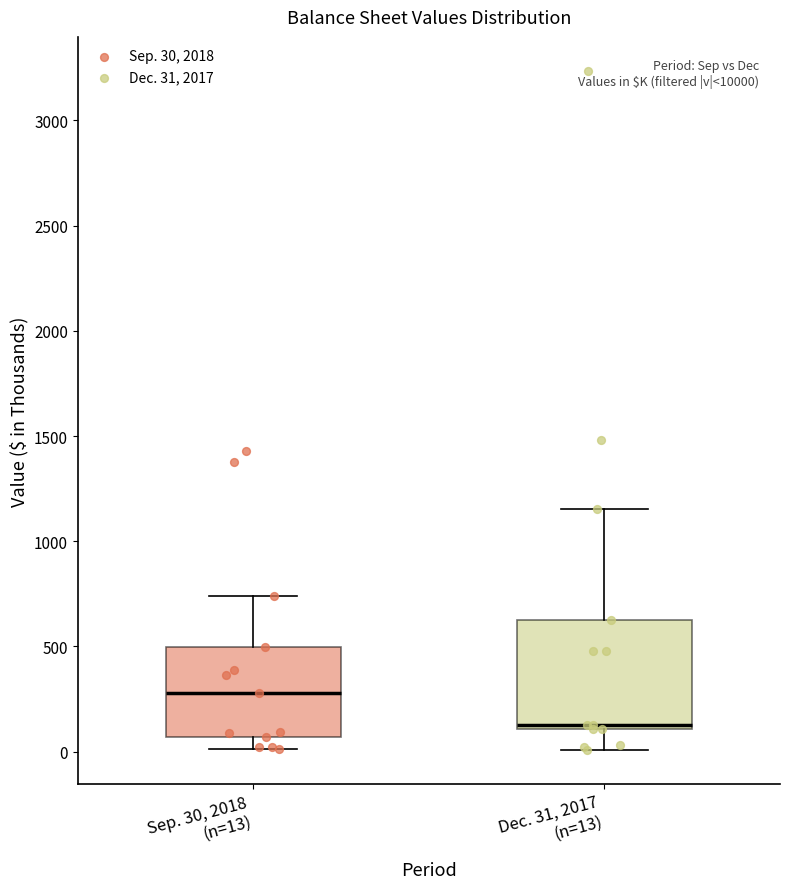

Reading left to right, read every box against the y-axis: the position of its median line, the range the box covers, and the ends of its whiskers. The values are not printed on the chart, so give them approximately, as read against the axis.

Sep. 30, 2018 (n=13): median 300, box 50 to 500, whiskers 0 to 750
Dec. 31, 2017 (n=13): median 150, box 100 to 650, whiskers 0 to 1150